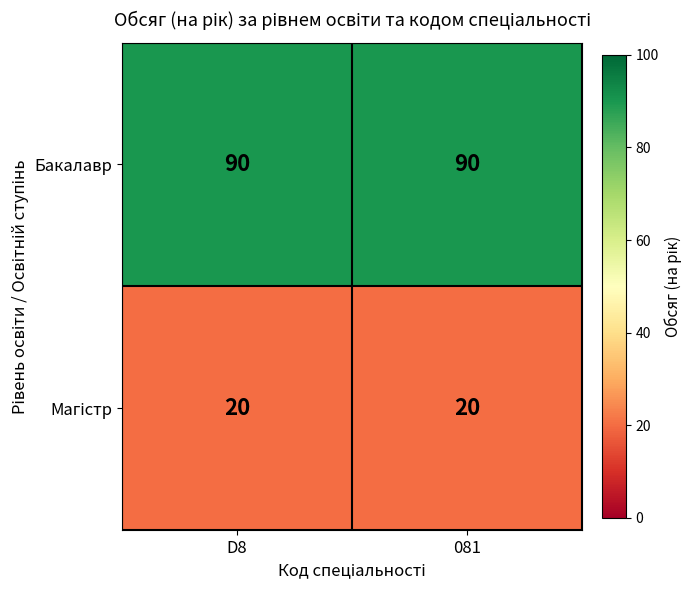

What value does the Бакалавр series have at D8?

90